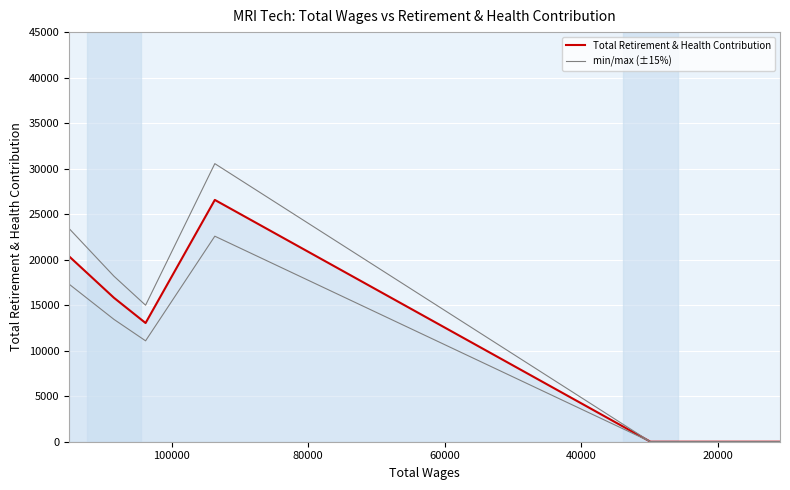

What are all the series names shown in the legend?

Total Retirement & Health Contribution, min/max (±15%)